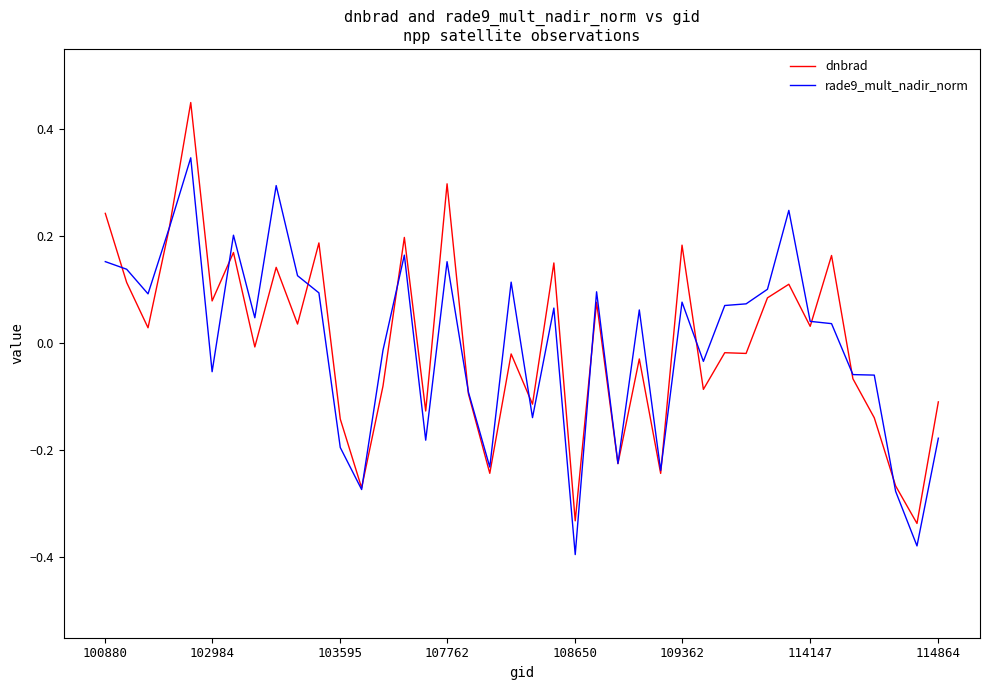

Which series has the largest range (max minus min)?

dnbrad